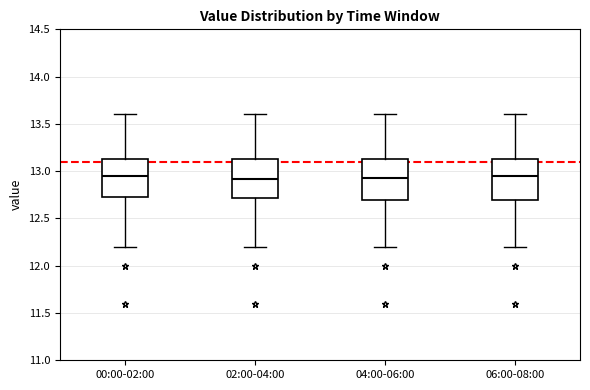

Reading left to right, read every box against the y-axis: the position of its median line, the range the box covers, and the ends of its whiskers. The values are not printed on the chart, so give them approximately, as read against the axis.

00:00-02:00: median 12.95, box 12.70 to 13.15, whiskers 12.20 to 13.60
02:00-04:00: median 12.90, box 12.70 to 13.15, whiskers 12.20 to 13.60
04:00-06:00: median 12.95, box 12.70 to 13.15, whiskers 12.20 to 13.60
06:00-08:00: median 12.95, box 12.70 to 13.15, whiskers 12.20 to 13.60